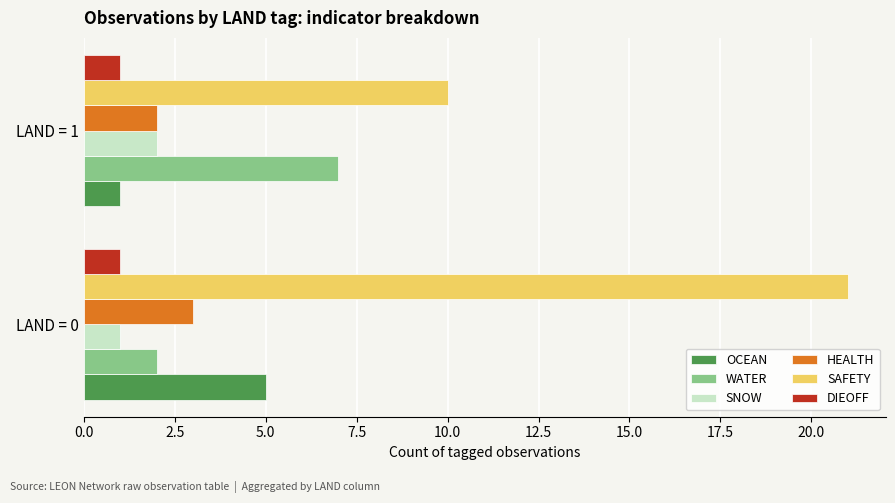

How many distinct data groups are displayed?

6